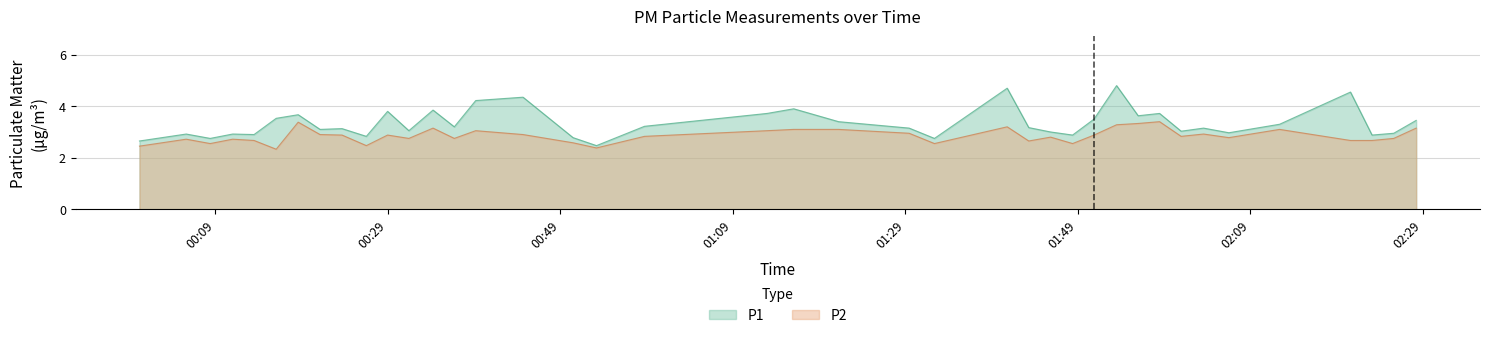

True or false: P2 and P1 intersect in this chart.

False